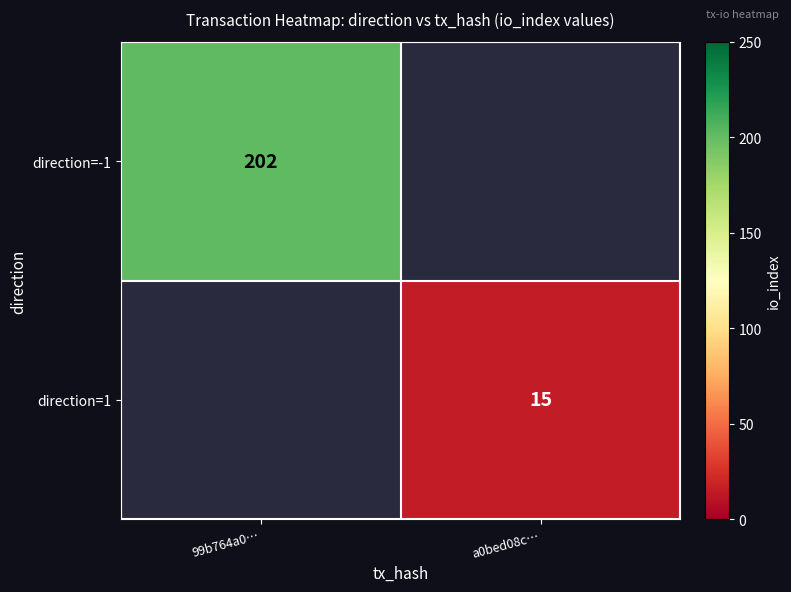

The value of direction=1 at a0bed08c… is 24. True or false?

False